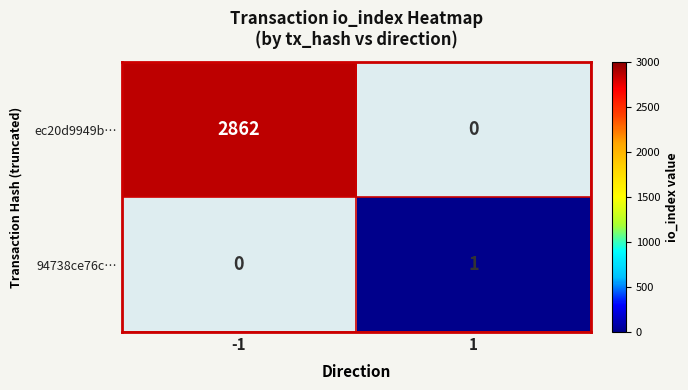

The 94738ce76ce591141c8f9154ea45a71774edbff series shows 1 at direction. True or false?

False